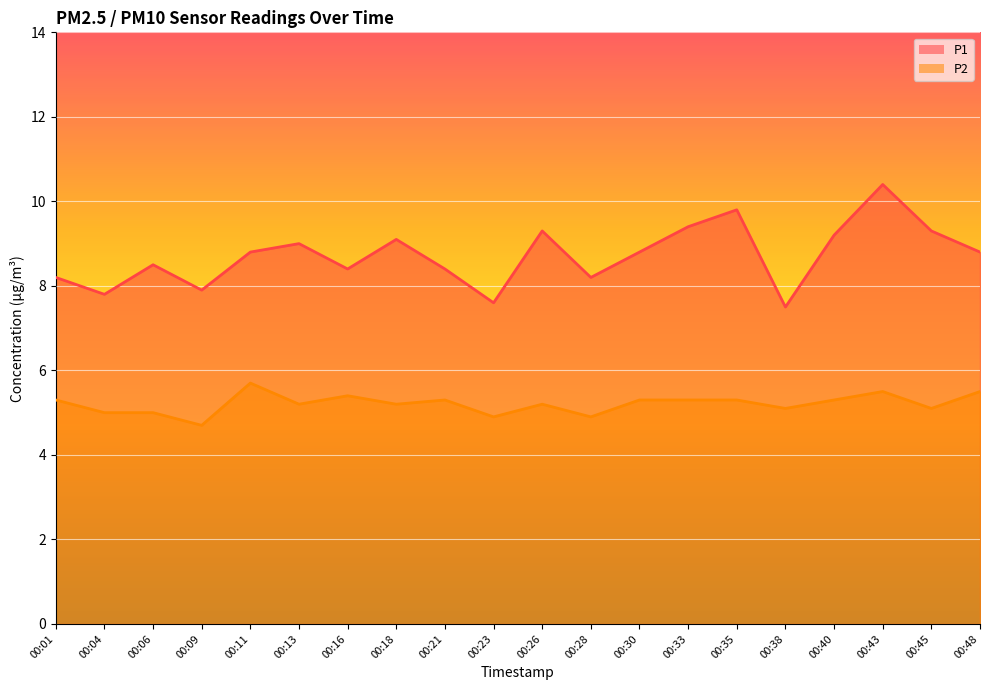

What are all the series names shown in the legend?

P1, P2